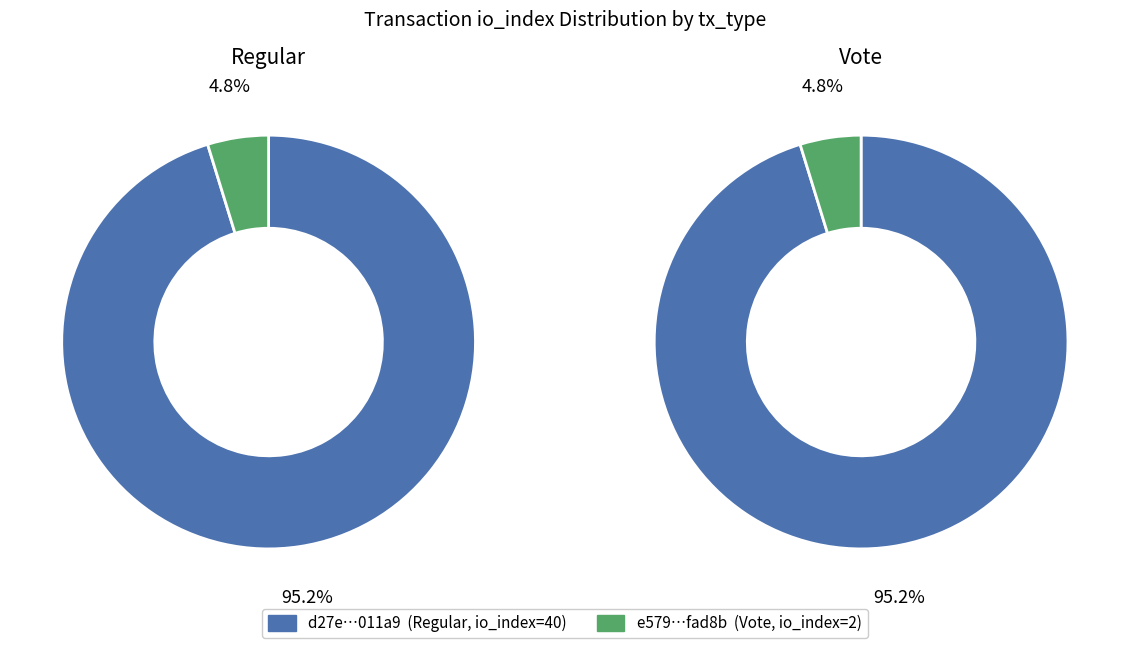

To the nearest percent, what portion does 1 represent?

5%